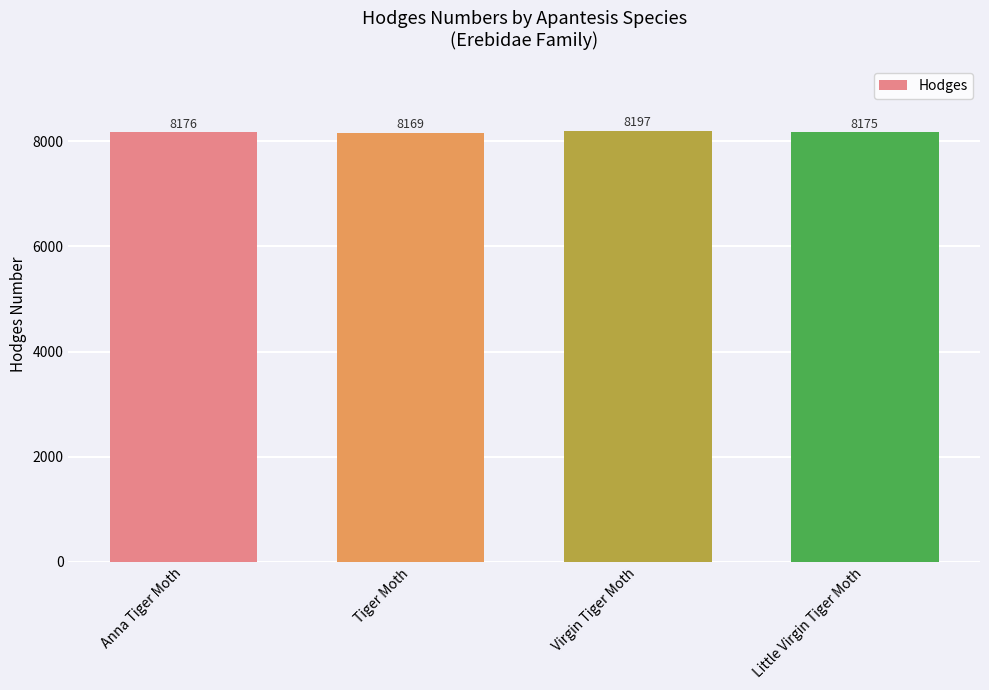

How many data points are less than 8176?

2